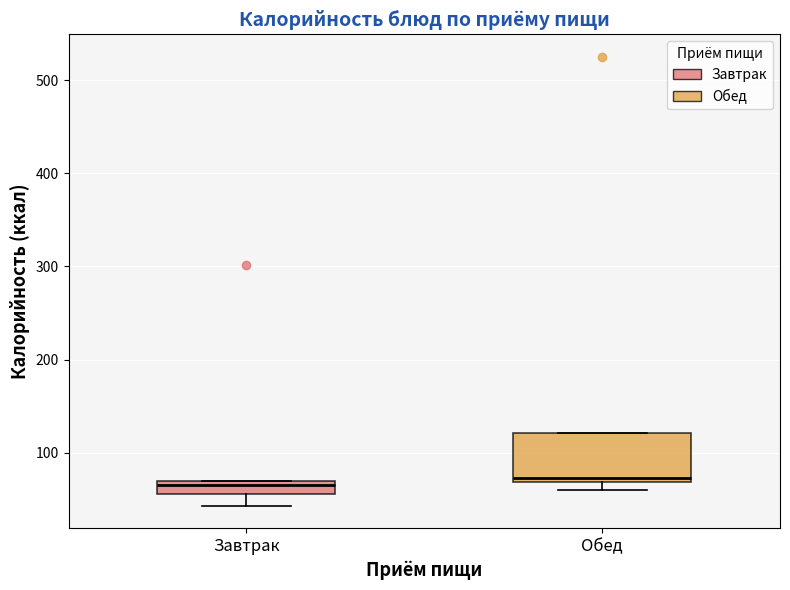

Where is the upper edge of the box for Завтрак on the y-axis? The values are not printed on the chart, so give them approximately, as read against the axis.

70